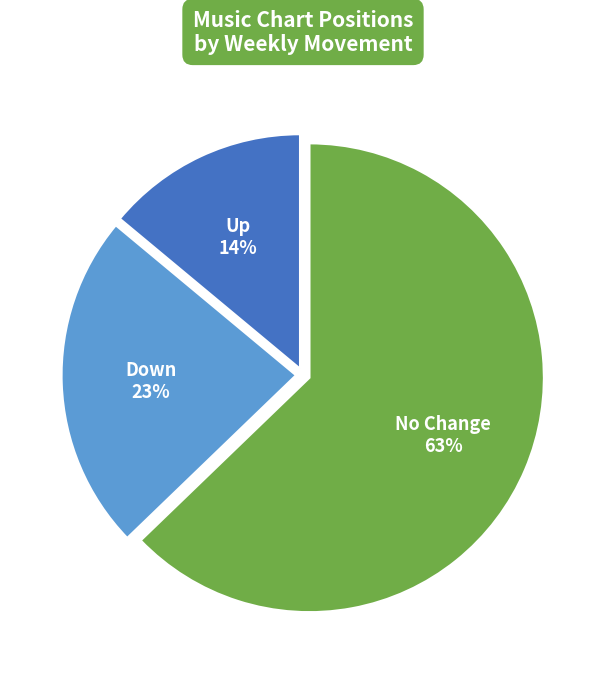

Is there a majority slice in this chart?

Yes